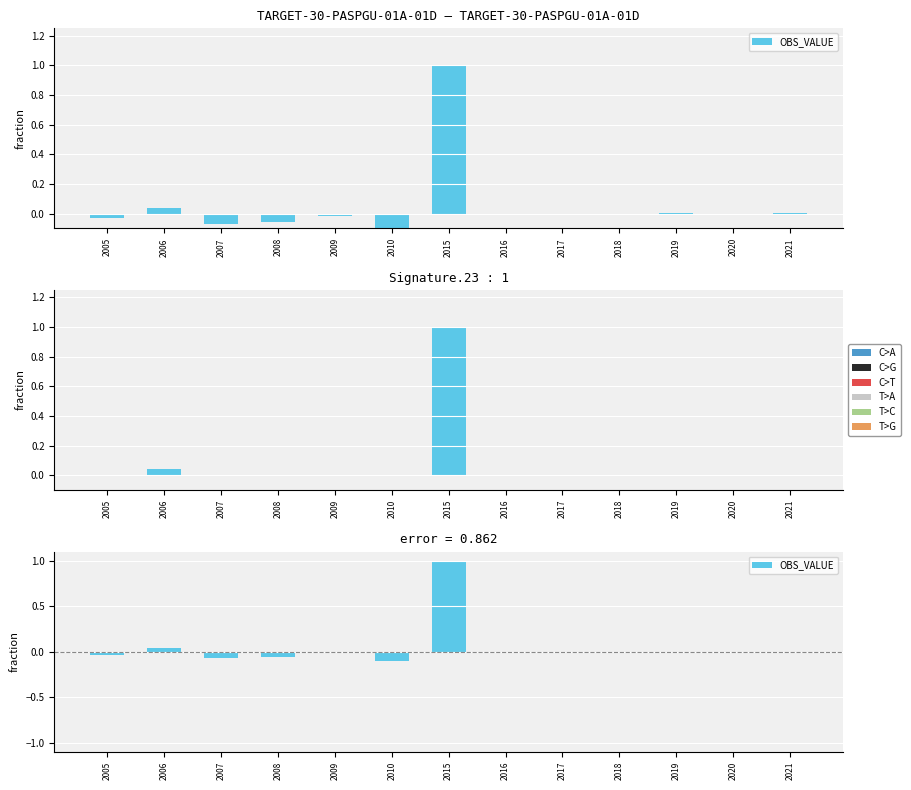

Where does the data first go above 0?

2006